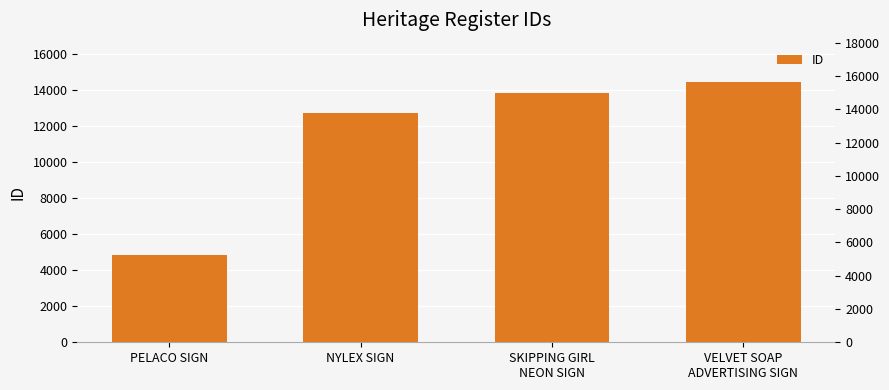

What is the difference between the second highest and minimum values?

8953